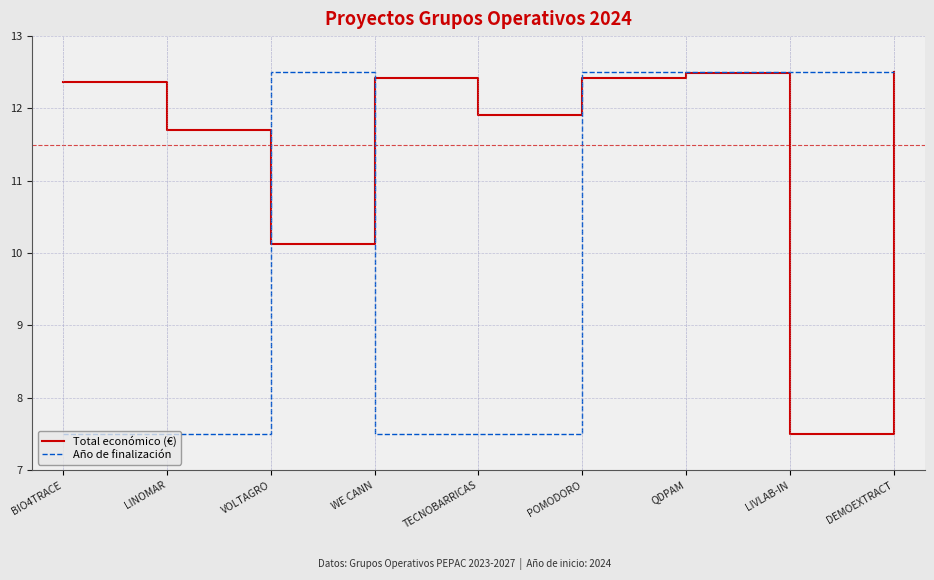

How many lines are shown in the chart?

2